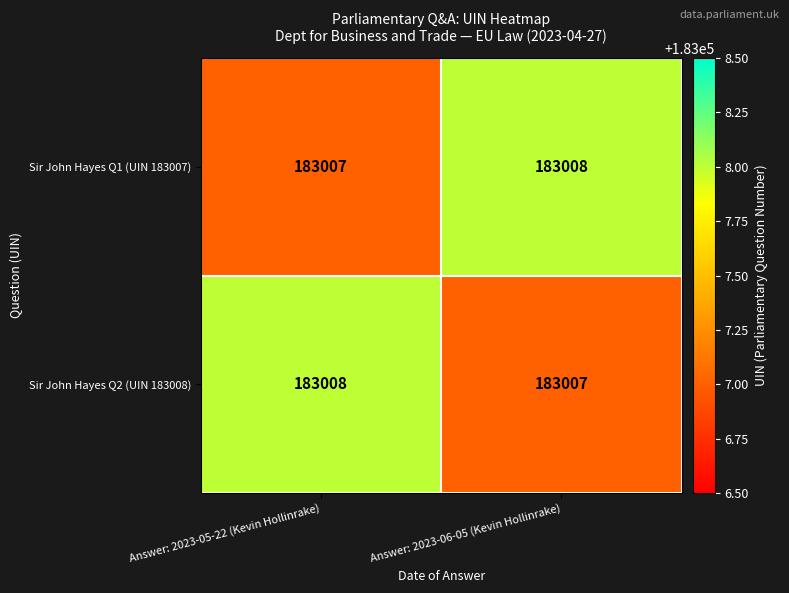

What is the sum of all Sir John Hayes Q1 (UIN 183007) values?

366015